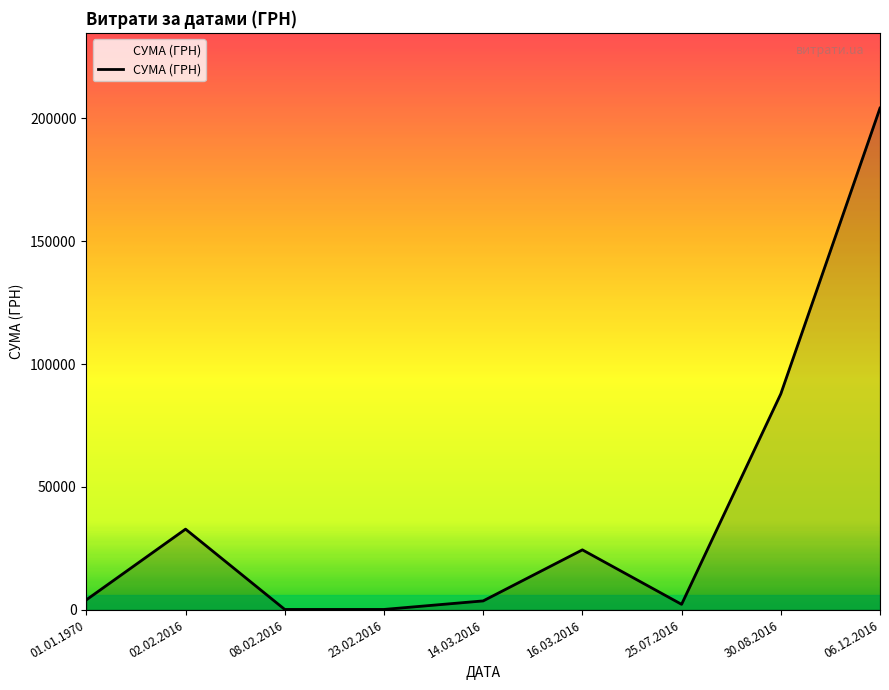

At which category does the data reach its first local peak?

02.02.2016